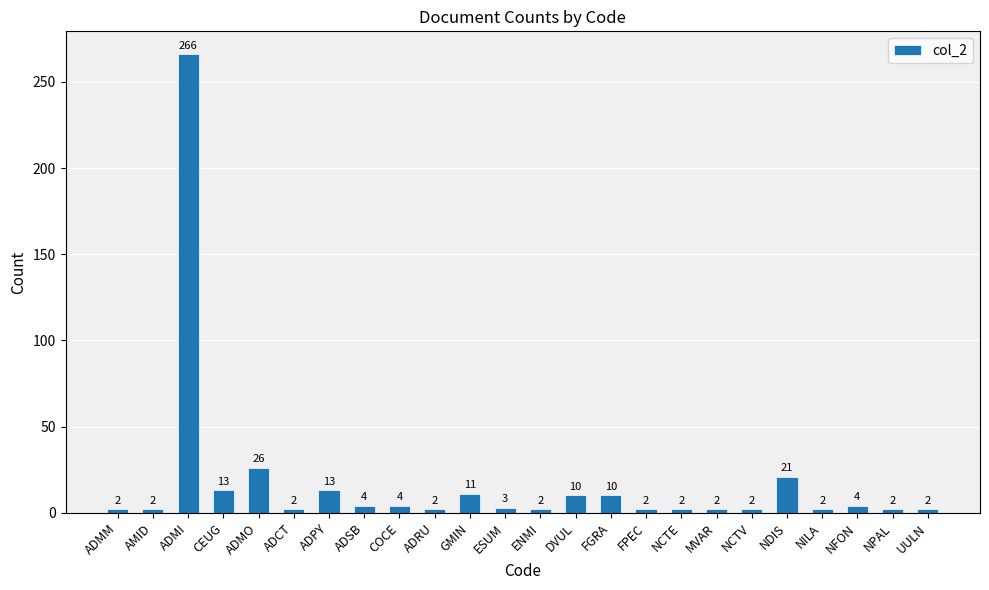

Is it true that the value at ADPY is 3?

False